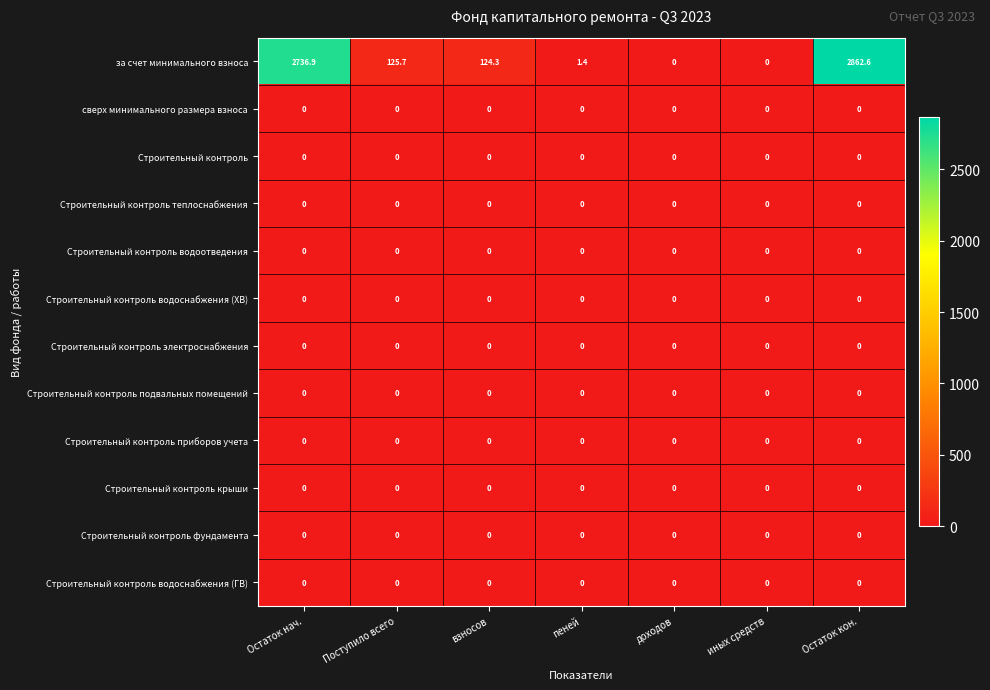

How many series are shown in this chart?

12